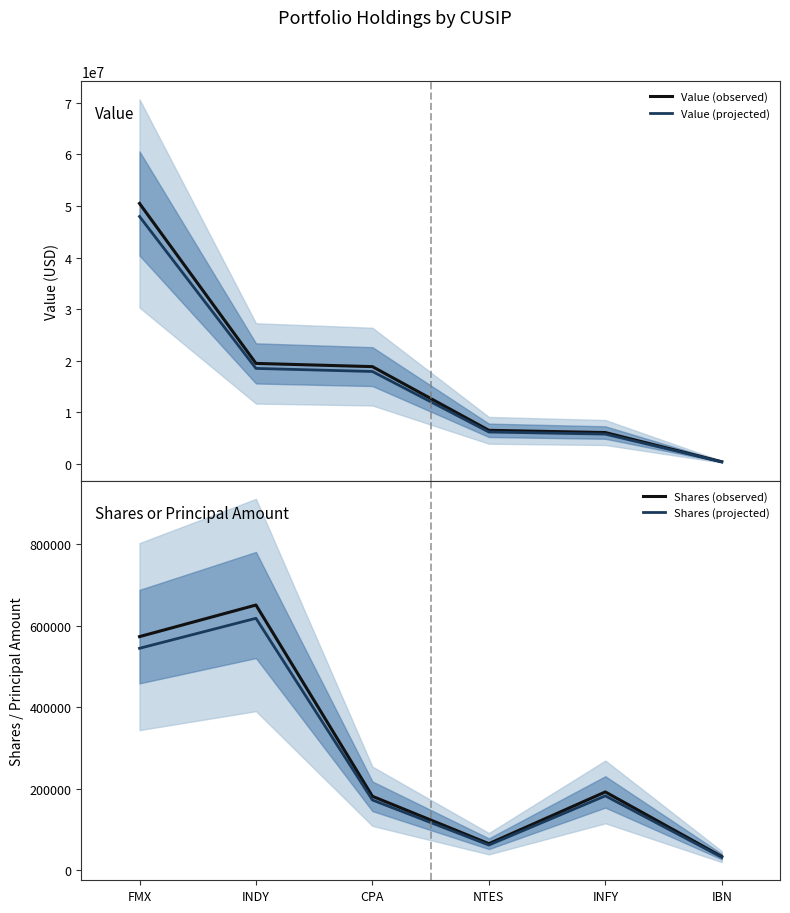

The value of Value (projected) at INDY is 18492700.0. True or false?

True